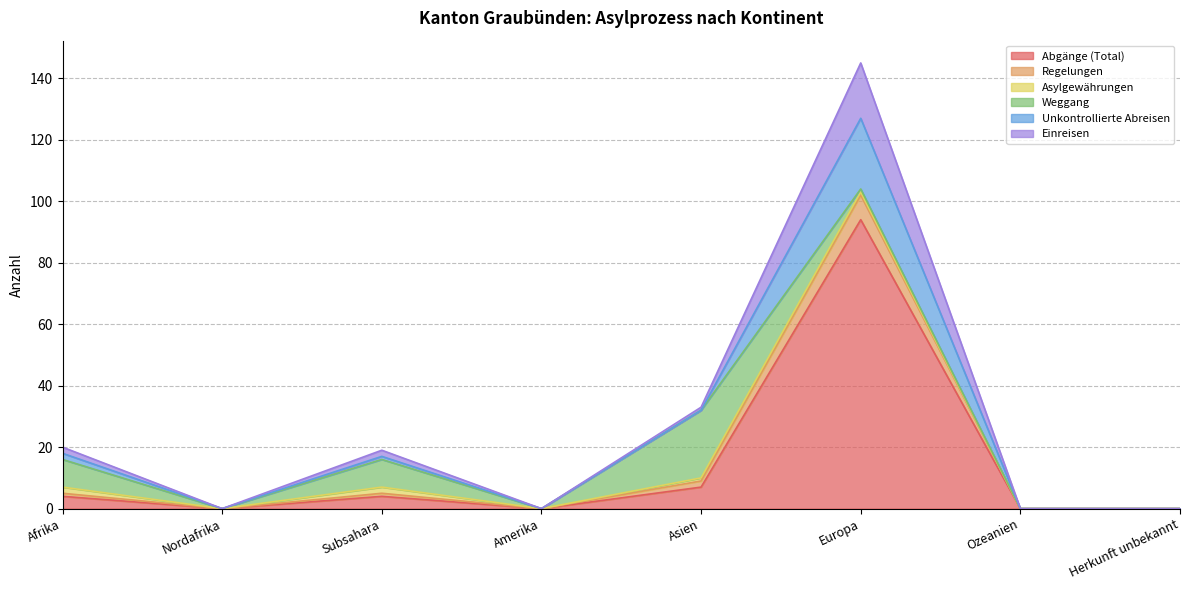

At which label is Einreisen closest to 51?

Asien